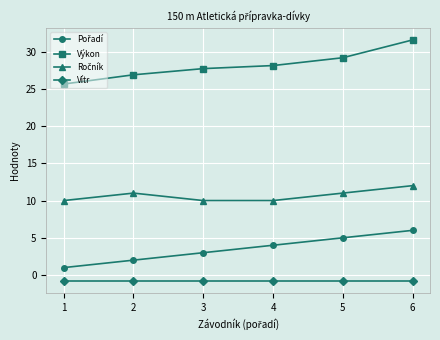

What is the sum of all Výkon values?

169.1